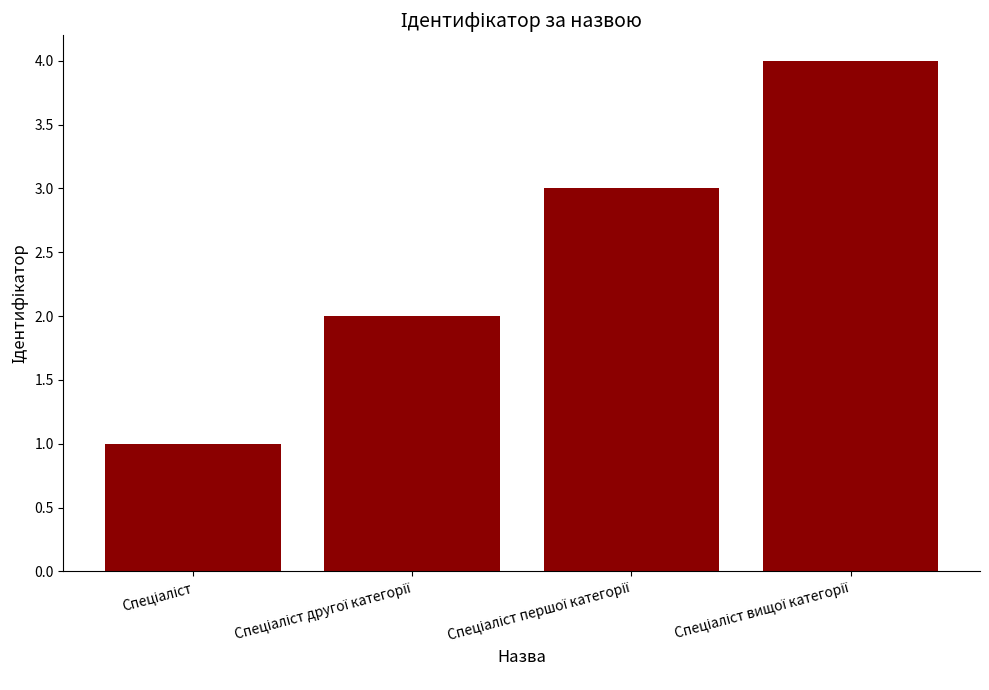

How many values are below 3?

2